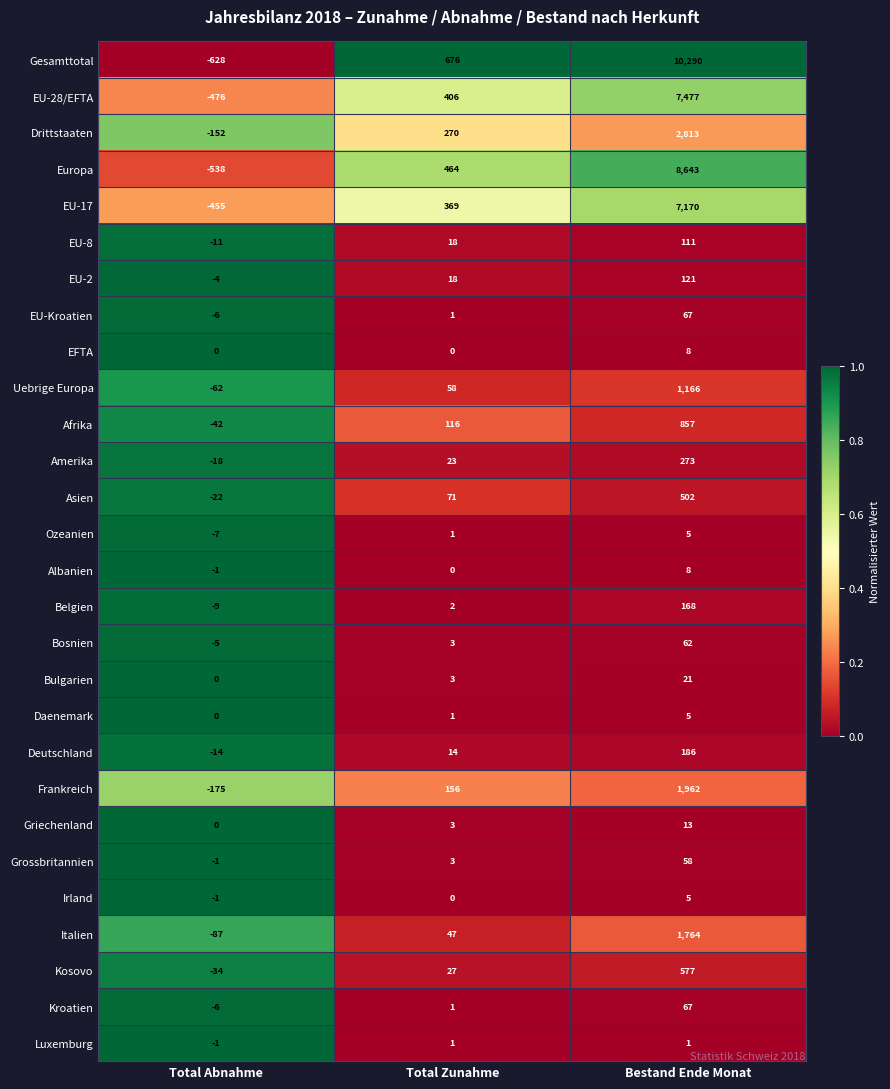

List the labels in order of Deutschland value, smallest first.

Total Abnahme, Total Zunahme, Bestand Ende Monat